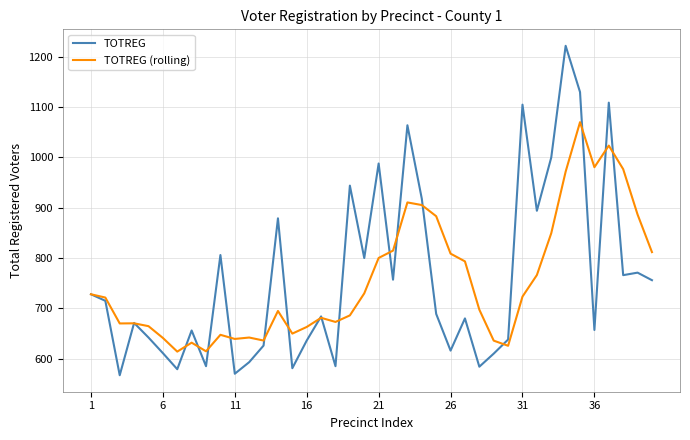

List the series in order of their peak value, lowest first.

TOTREG (rolling), TOTREG